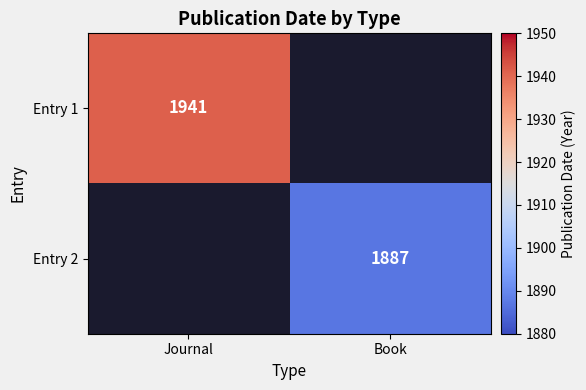

Is it true that Entry 2 equals 2538 at Book?

False